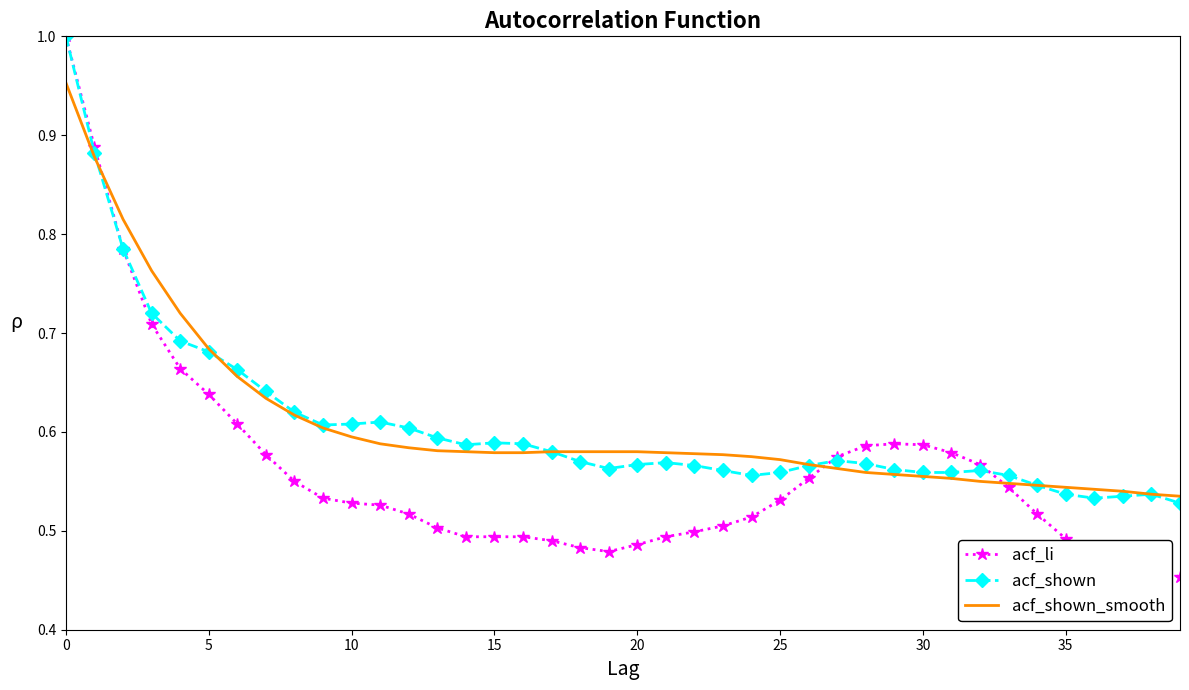

Which series has the widest spread of values?

acf_li